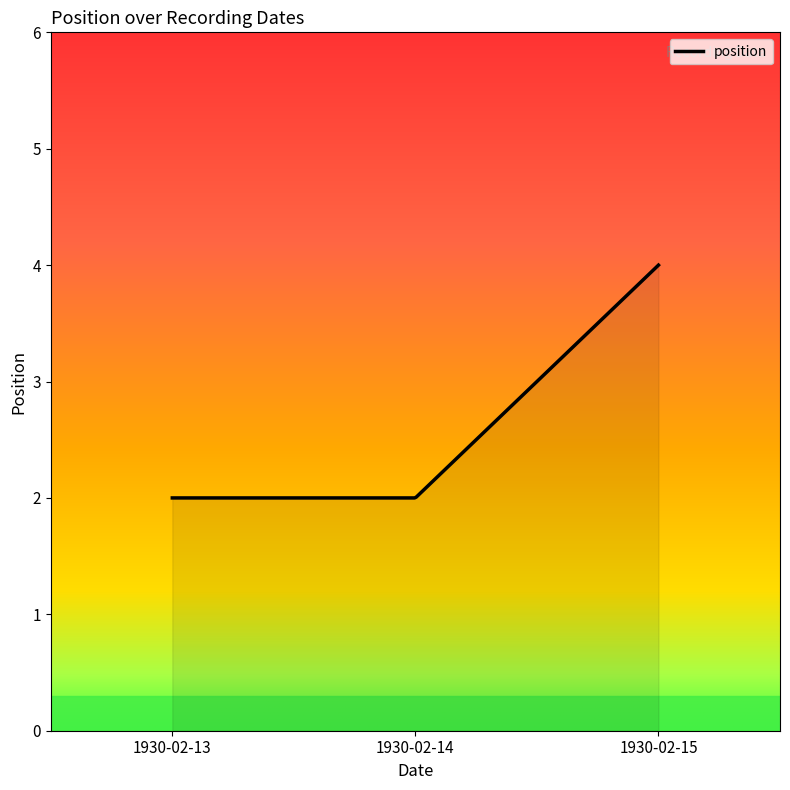

What is the difference between the maximum and minimum values?

2.0